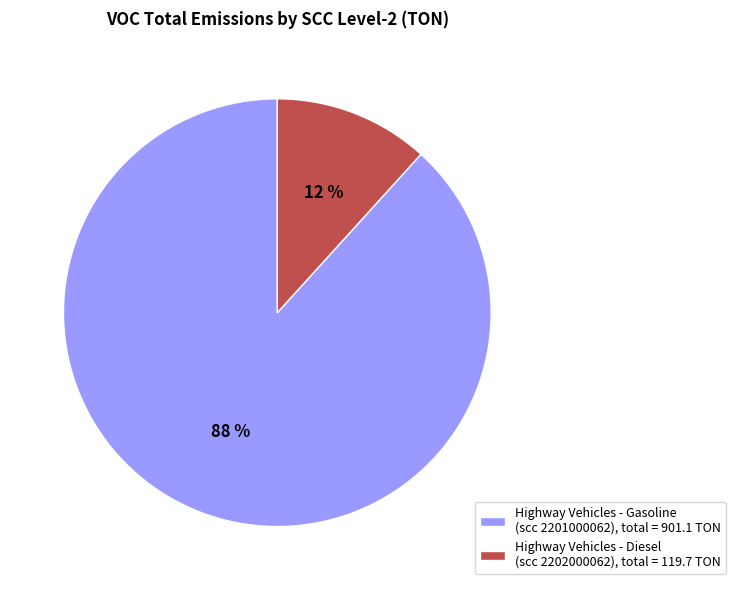

Does Highway Vehicles - Diesel (scc 2202000062), total = 119.7 TON account for over 50% of the chart?

No